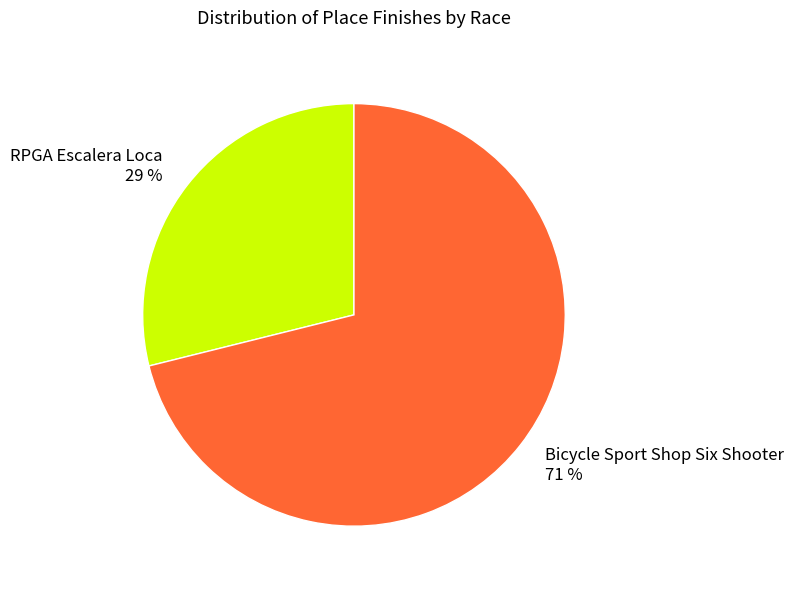

Do Bicycle Sport Shop Six Shooter and RPGA Escalera Loca together represent more than half of the pie?

Yes